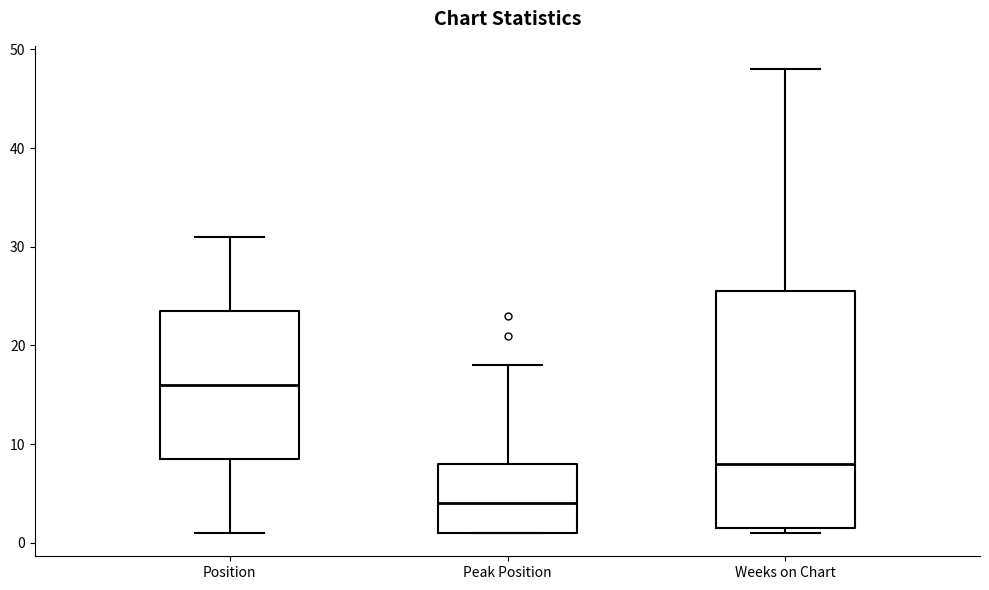

Which box's median line is the highest?

Position